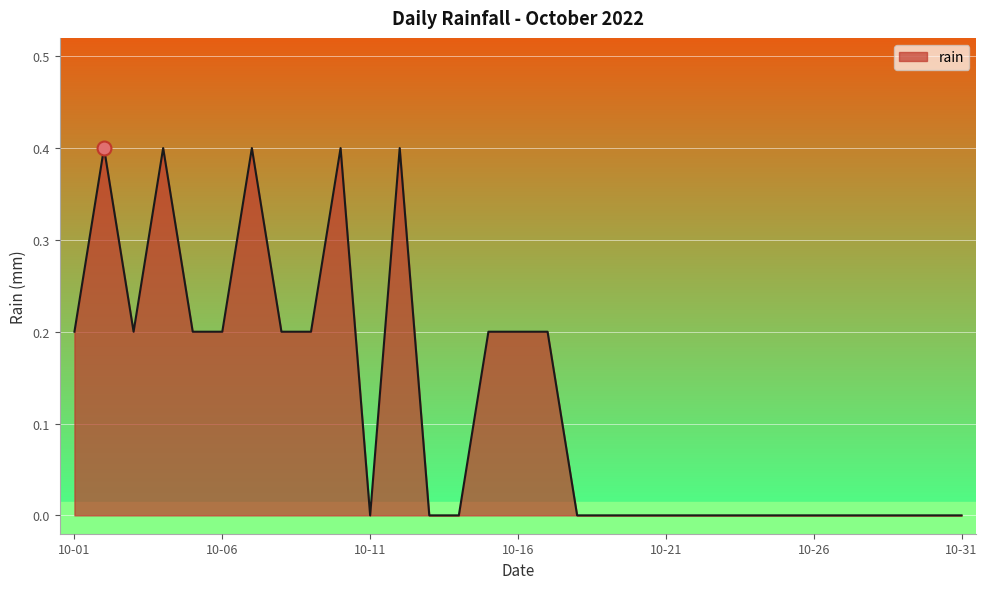

What is the difference between the maximum and minimum values?

0.4